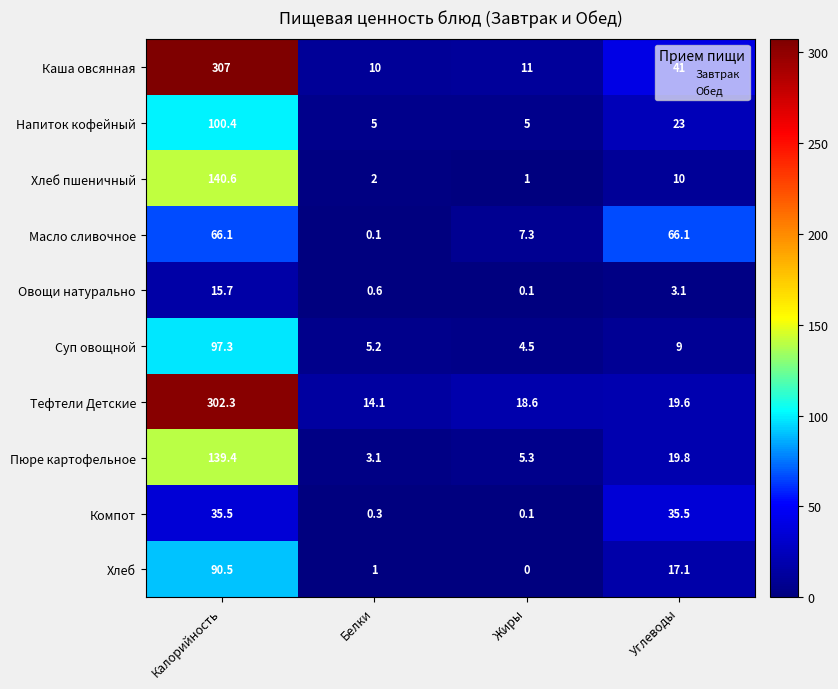

Where does the Каша овсянная series first go above 41?

Калорийность